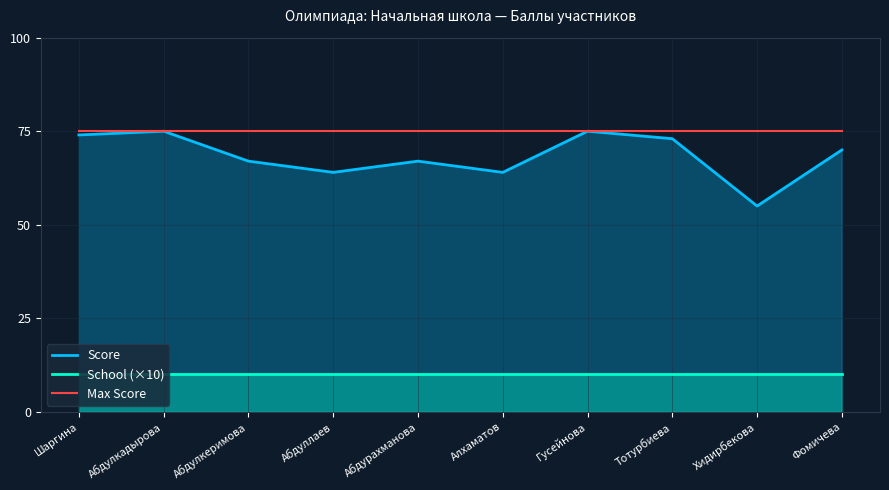

What is the minimum value for Score?

55